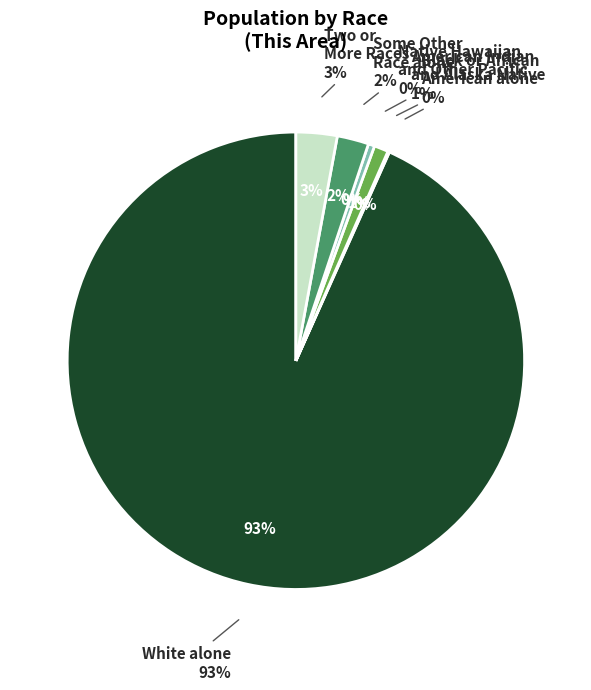

Which category has the biggest portion of the pie?

White alone